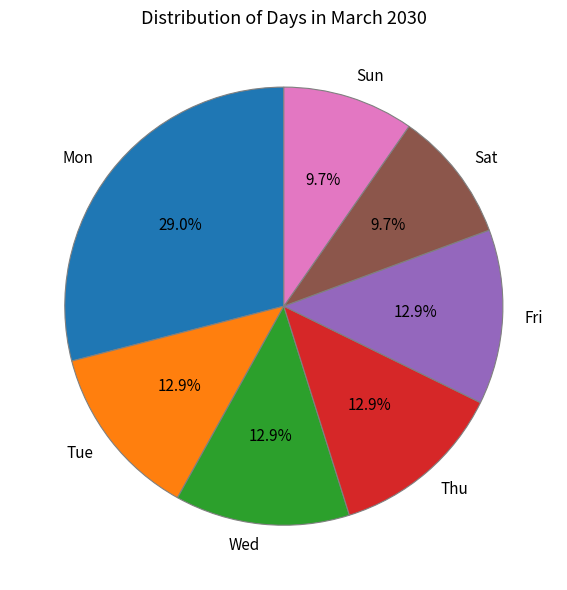

True or false: Fri accounts for 2% of the total.

False